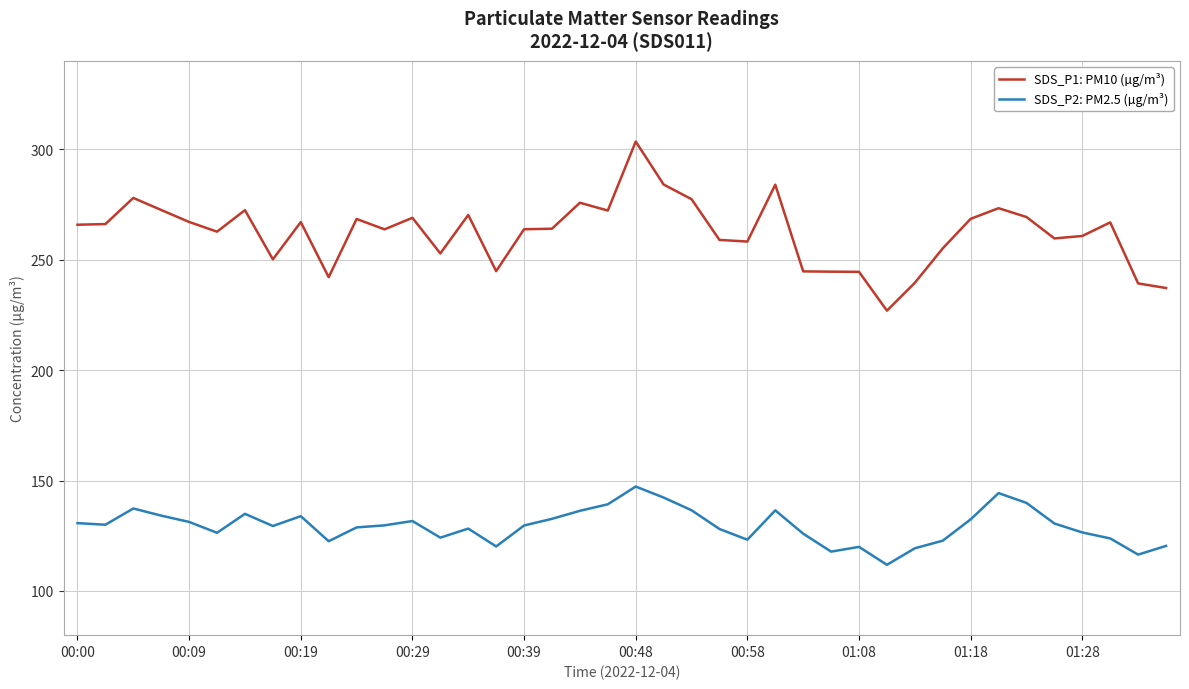

Rank the series by their maximum value, from lowest to highest.

SDS_P2: PM2.5 (µg/m³), SDS_P1: PM10 (µg/m³)